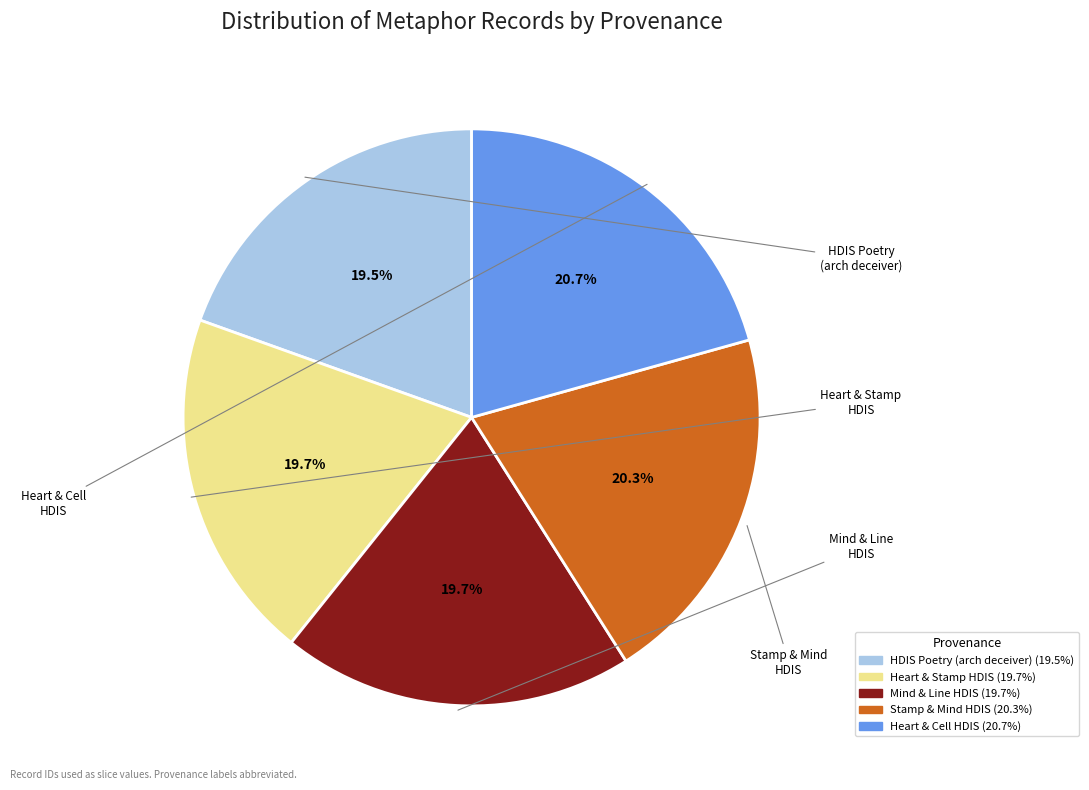

Which category has the biggest portion of the pie?

Searching heart and cell in HDIS